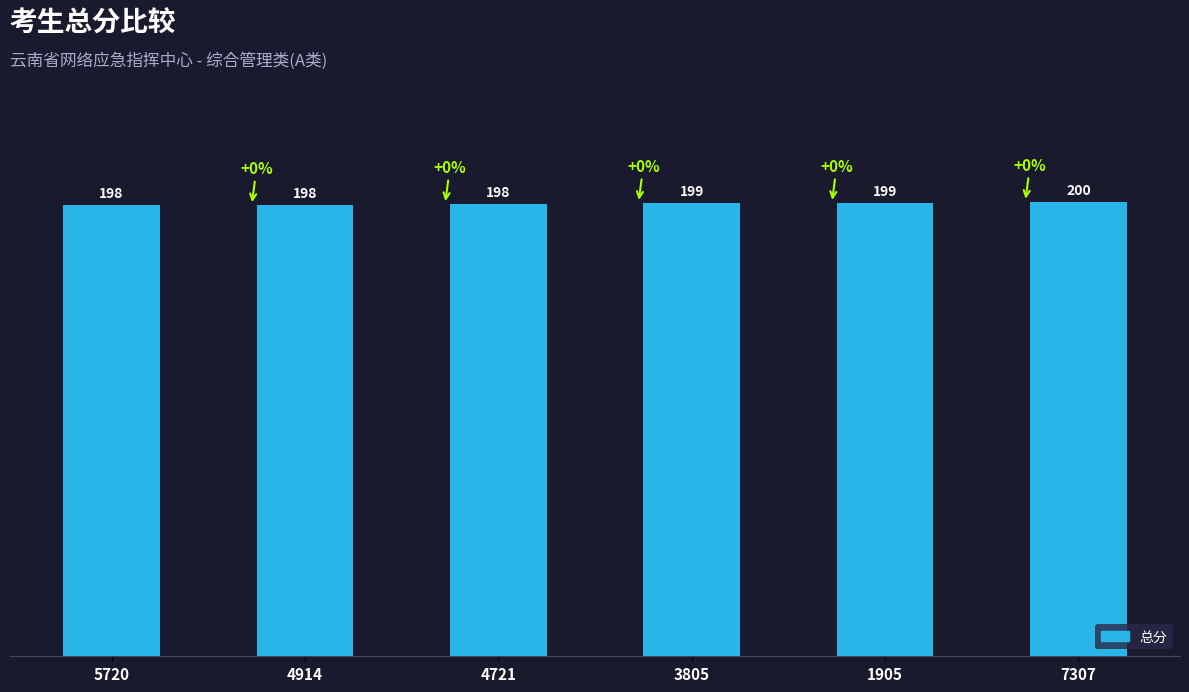

What value does the data have at 1905?

199.0